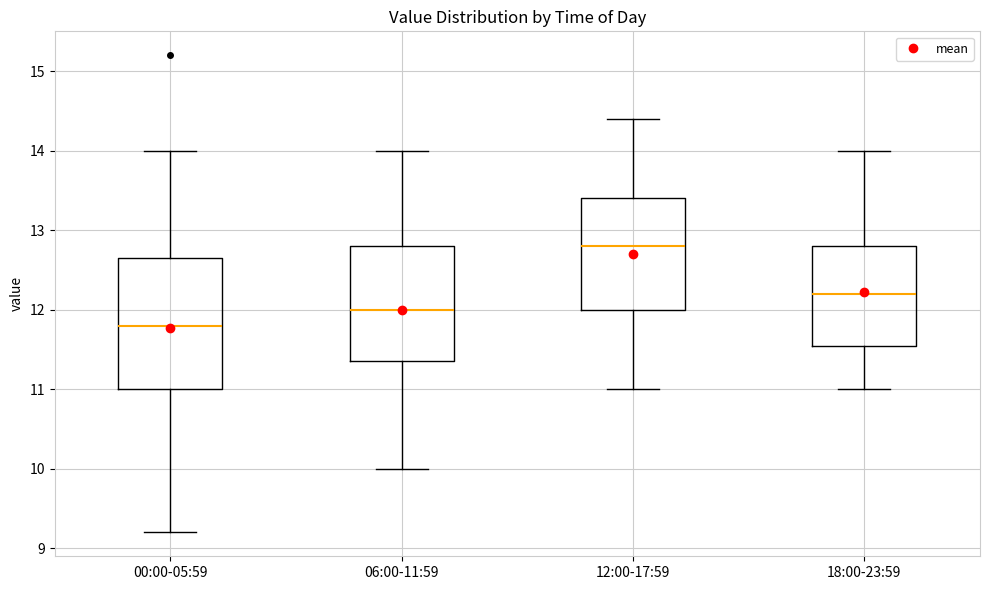

Which box has the highest median line?

12:00-17:59